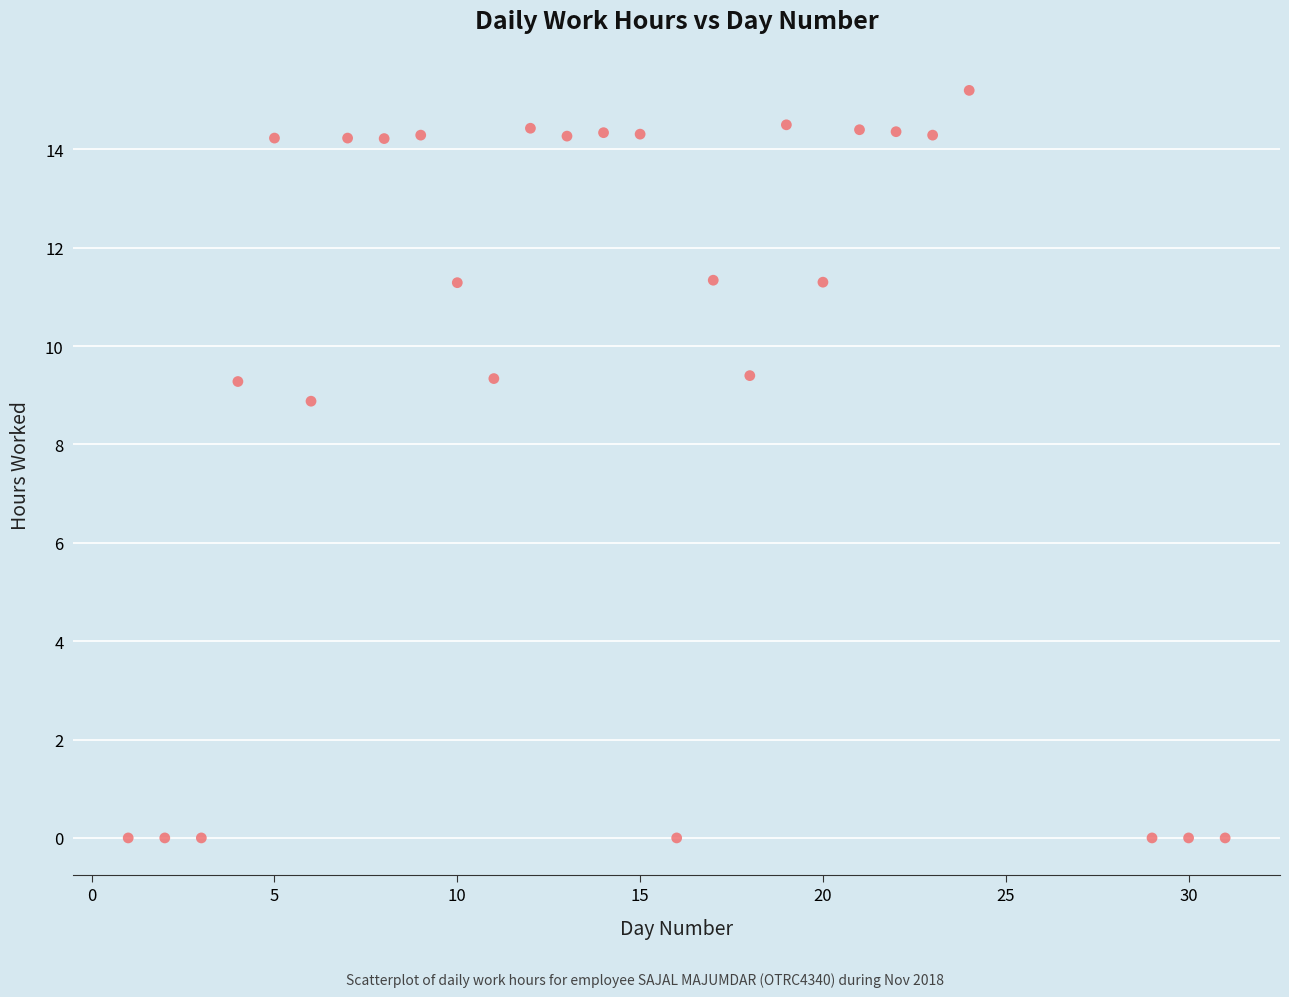

What Y value in the scatter plot is closest to 7?

8.9